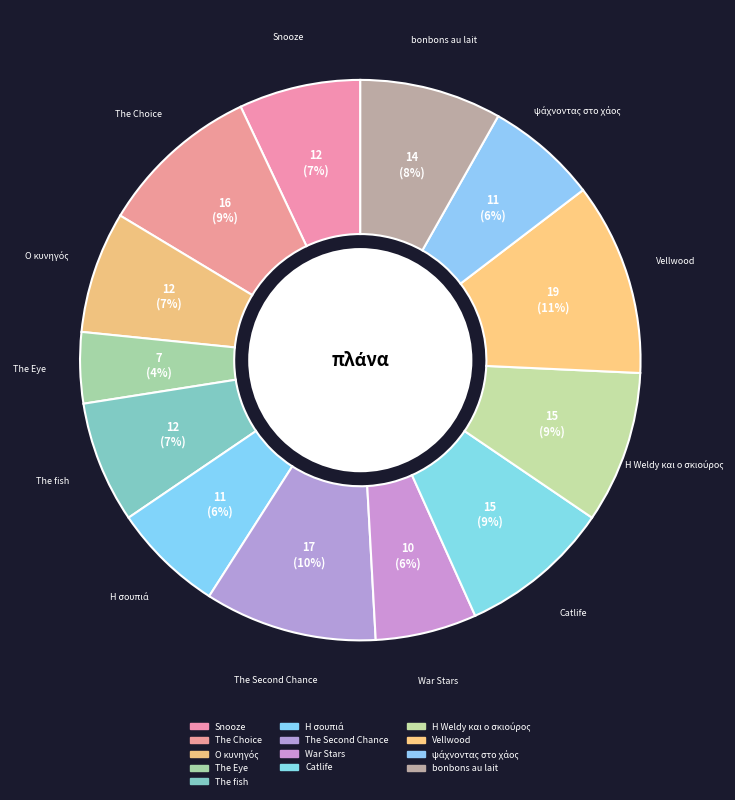

To the nearest percent, what percentage of the pie is Η σουπιά?

6%